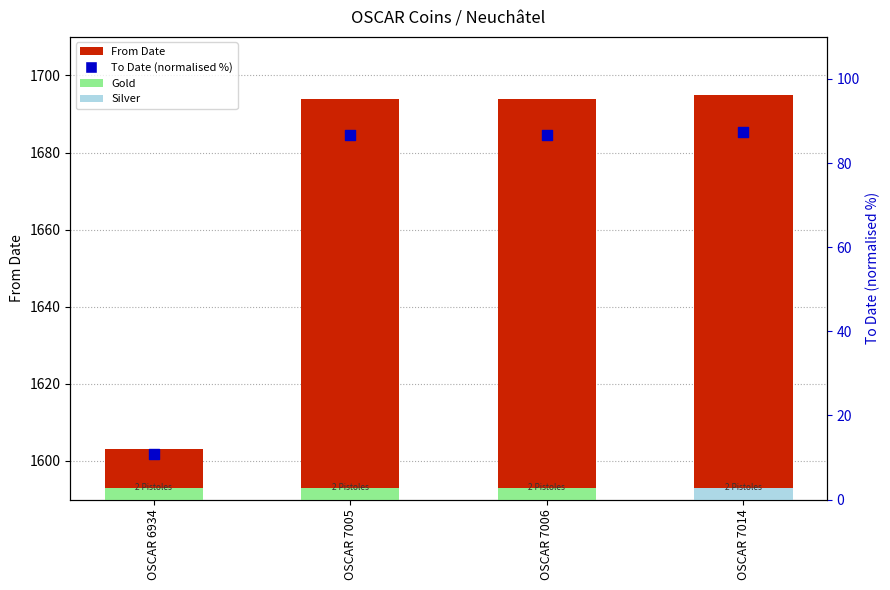

What is the total value across all series at OSCAR 6934?

1613.8